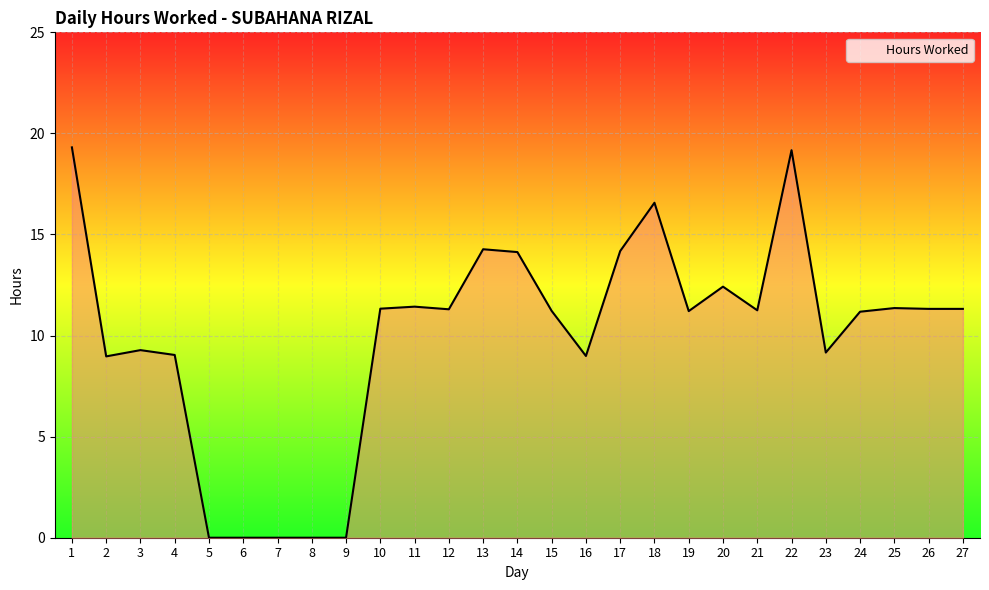

What is the difference between the maximum and minimum values?

19.3